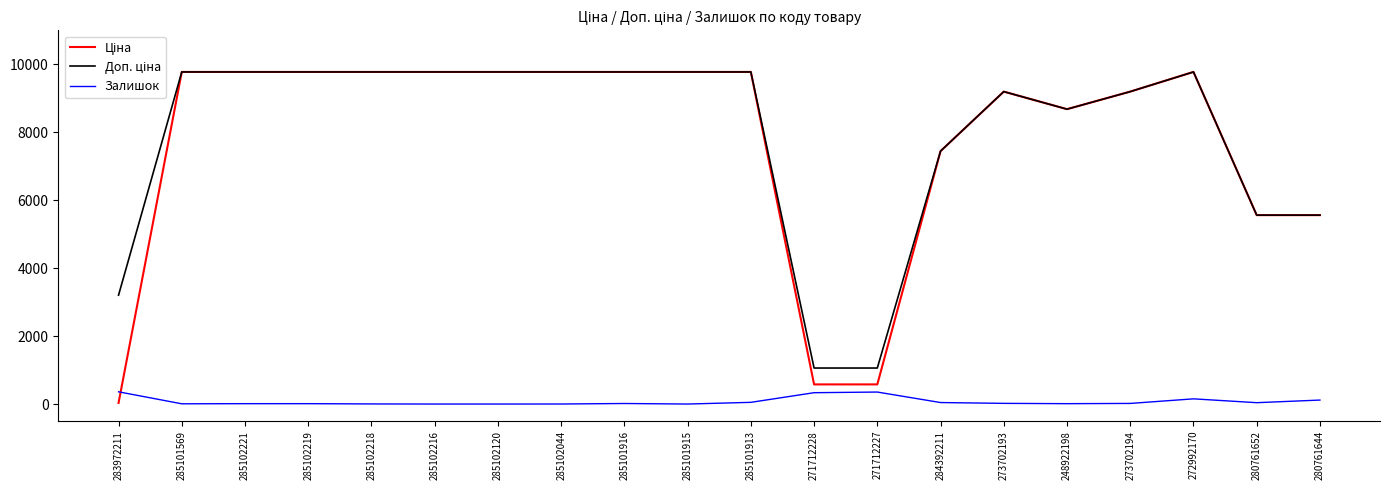

What is the greatest value displayed?

9775.5